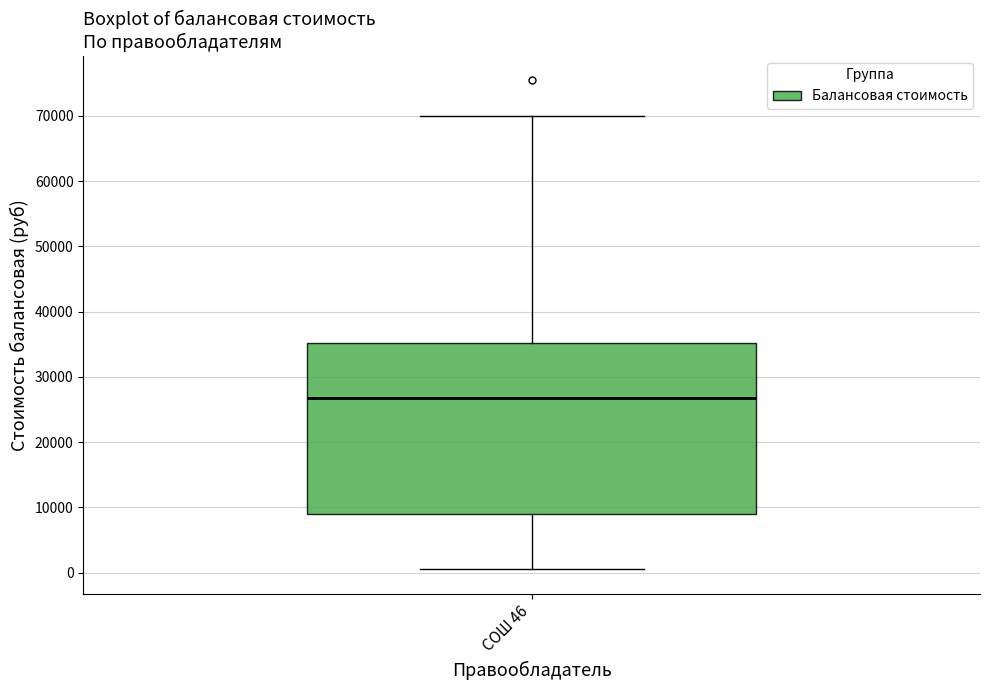

Read this box plot against the y-axis: the position of the median line, the range covered by the box, and the ends of both whiskers. The values are not printed on the chart, so give them approximately, as read against the axis.

median 27000, box 9000 to 35000, whiskers 1000 to 70000